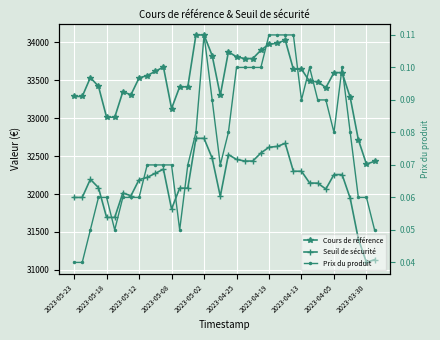

What position from the left is 29?

30